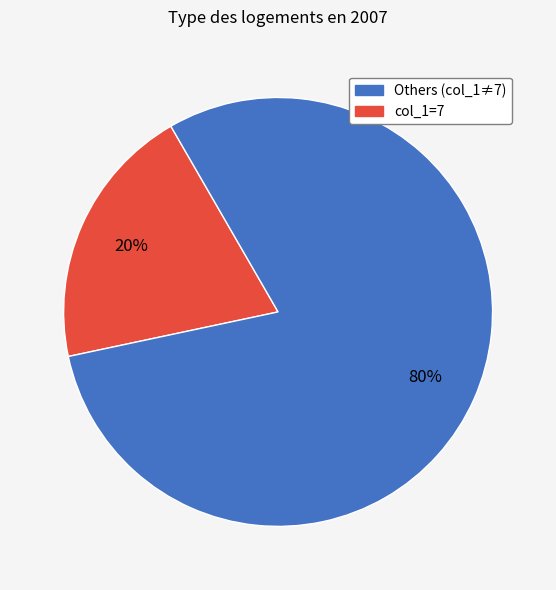

Is there any slice that represents more than half of the pie?

Yes